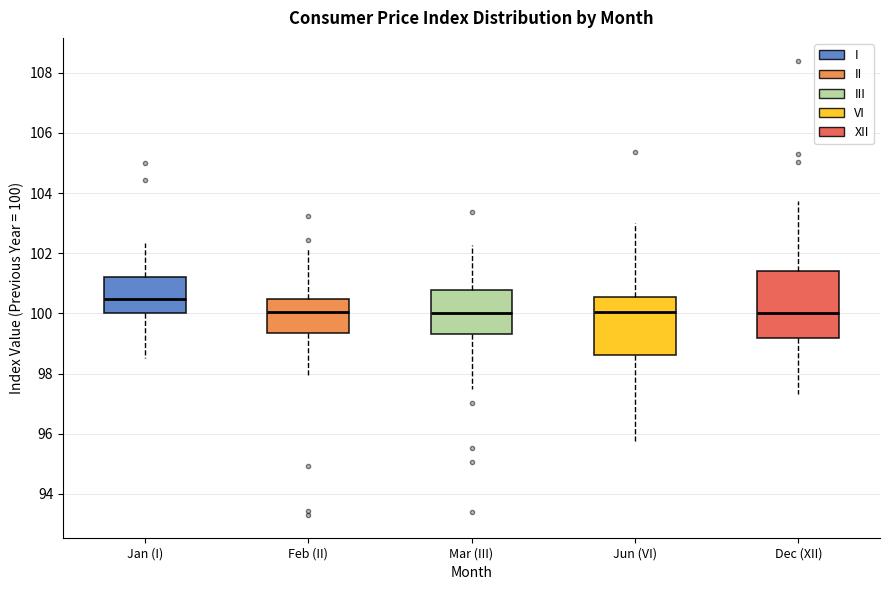

Where is the upper edge of the box for Jun (VI) on the y-axis? The values are not printed on the chart, so give them approximately, as read against the axis.

100.6